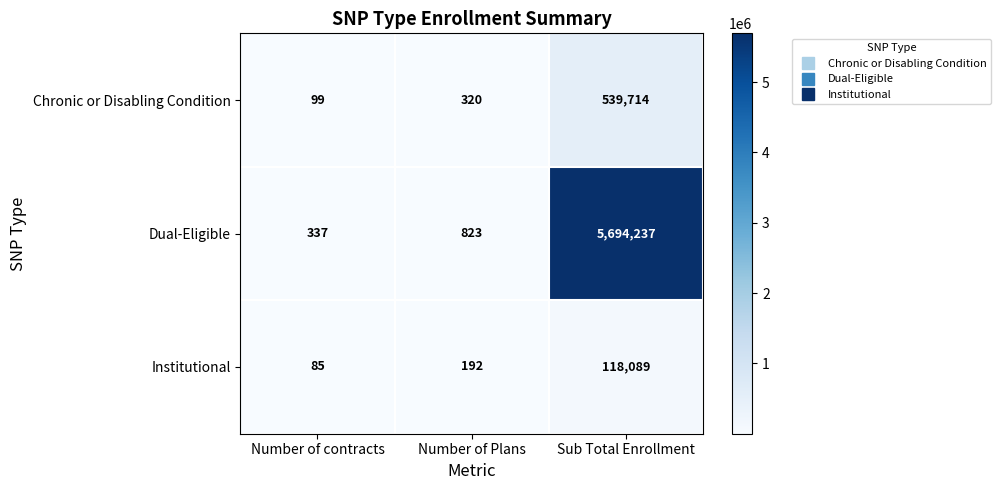

The value of Chronic or Disabling Condition at Number of contracts is 144. True or false?

False